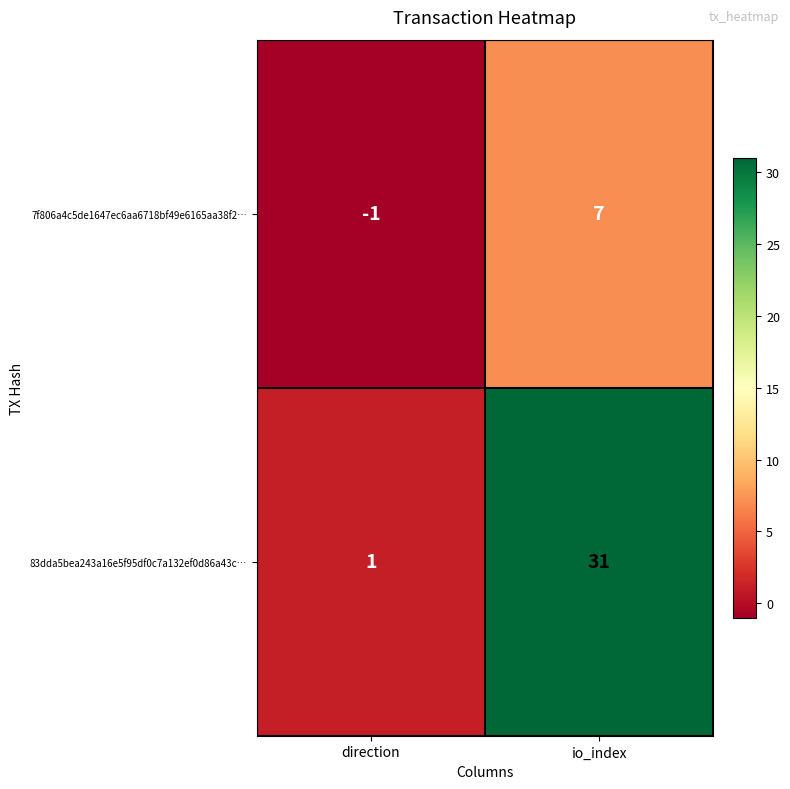

Reading right to left, list all the values displayed in this chart.

7f806a4c5de1647ec6aa6718bf49e6165aa38f2…: io_index=7	direction=-1
83dda5bea243a16e5f95df0c7a132ef0d86a43c…: io_index=31	direction=1